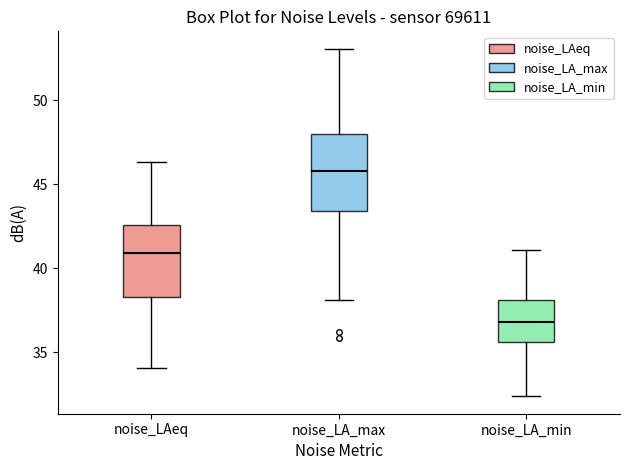

Which box has the lowest median line?

noise_LA_min